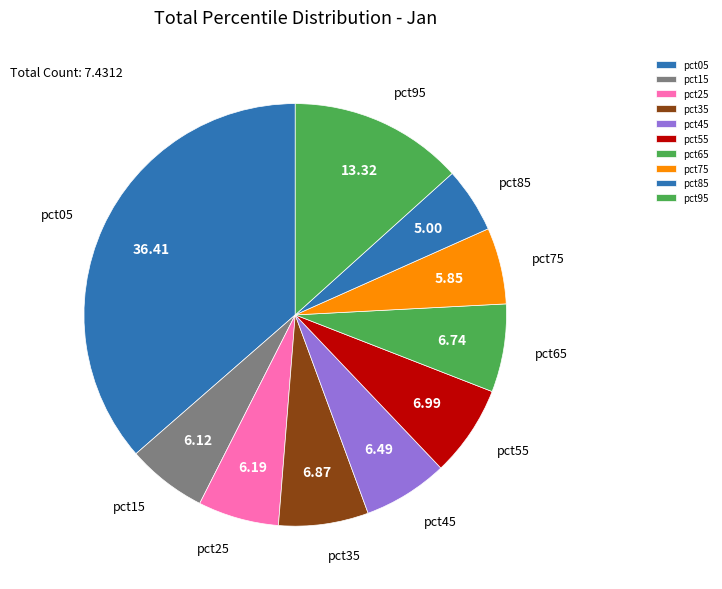

Count the number of slices in the pie.

10